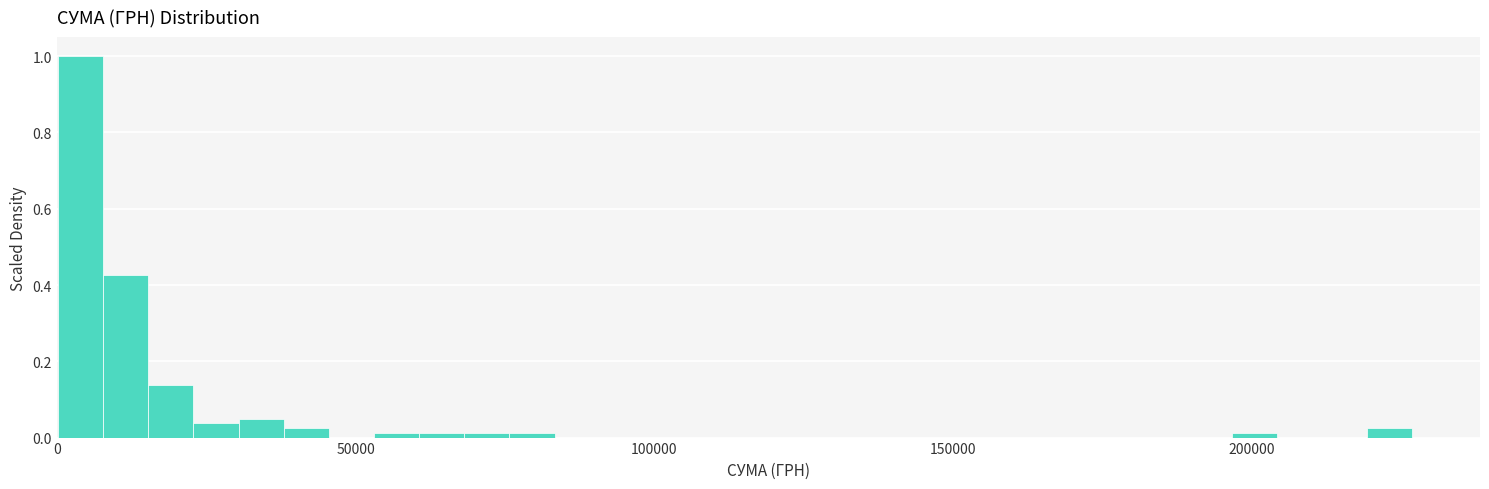

Read against the x-axis, roughly where is the centre of the tallest bar?

5000